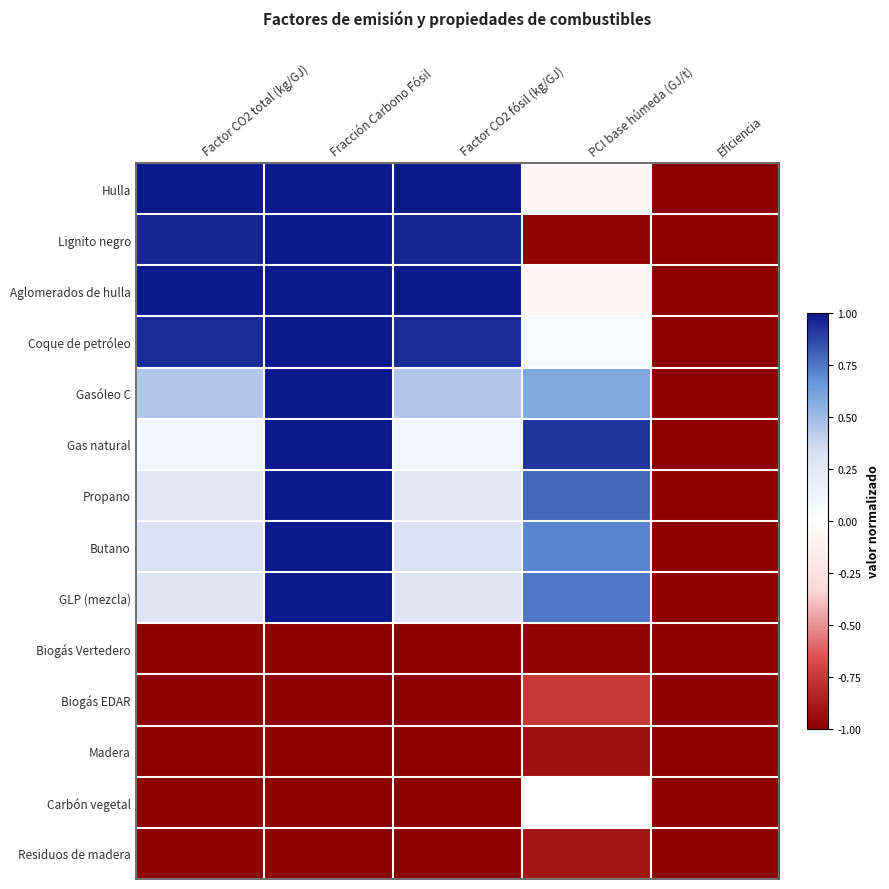

Reading left to right, list all the values displayed in this chart.

Hulla: Factor CO2 total (kg/GJ)=1.0	Fracción Carbono Fósil=1.0	Factor CO2 fósil (kg/GJ)=1.0	PCI base húmeda (GJ/t)=-0.1	Eficiencia=-1.0
Lignito negro: Factor CO2 total (kg/GJ)=1.0	Fracción Carbono Fósil=1.0	Factor CO2 fósil (kg/GJ)=1.0	PCI base húmeda (GJ/t)=-1.0	Eficiencia=-1.0
Aglomerados de hulla: Factor CO2 total (kg/GJ)=1.0	Fracción Carbono Fósil=1.0	Factor CO2 fósil (kg/GJ)=1.0	PCI base húmeda (GJ/t)=-0.1	Eficiencia=-1.0
Coque de petróleo: Factor CO2 total (kg/GJ)=0.9	Fracción Carbono Fósil=1.0	Factor CO2 fósil (kg/GJ)=0.9	PCI base húmeda (GJ/t)=0.1	Eficiencia=-1.0
Gasóleo C: Factor CO2 total (kg/GJ)=0.4	Fracción Carbono Fósil=1.0	Factor CO2 fósil (kg/GJ)=0.4	PCI base húmeda (GJ/t)=0.6	Eficiencia=-1.0
Gas natural: Factor CO2 total (kg/GJ)=0.1	Fracción Carbono Fósil=1.0	Factor CO2 fósil (kg/GJ)=0.1	PCI base húmeda (GJ/t)=0.9	Eficiencia=-1.0
Propano: Factor CO2 total (kg/GJ)=0.3	Fracción Carbono Fósil=1.0	Factor CO2 fósil (kg/GJ)=0.3	PCI base húmeda (GJ/t)=0.8	Eficiencia=-1.0
Butano: Factor CO2 total (kg/GJ)=0.3	Fracción Carbono Fósil=1.0	Factor CO2 fósil (kg/GJ)=0.3	PCI base húmeda (GJ/t)=0.7	Eficiencia=-1.0
GLP (mezcla): Factor CO2 total (kg/GJ)=0.3	Fracción Carbono Fósil=1.0	Factor CO2 fósil (kg/GJ)=0.3	PCI base húmeda (GJ/t)=0.8	Eficiencia=-1.0
Biogás Vertedero: Factor CO2 total (kg/GJ)=-1.0	Fracción Carbono Fósil=-1.0	Factor CO2 fósil (kg/GJ)=-1.0	PCI base húmeda (GJ/t)=-1.0	Eficiencia=-1.0
Biogás EDAR: Factor CO2 total (kg/GJ)=-1.0	Fracción Carbono Fósil=-1.0	Factor CO2 fósil (kg/GJ)=-1.0	PCI base húmeda (GJ/t)=-0.7	Eficiencia=-1.0
Madera: Factor CO2 total (kg/GJ)=-1.0	Fracción Carbono Fósil=-1.0	Factor CO2 fósil (kg/GJ)=-1.0	PCI base húmeda (GJ/t)=-0.9	Eficiencia=-1.0
Carbón vegetal: Factor CO2 total (kg/GJ)=-1.0	Fracción Carbono Fósil=-1.0	Factor CO2 fósil (kg/GJ)=-1.0	PCI base húmeda (GJ/t)=-0.0	Eficiencia=-1.0
Residuos de madera: Factor CO2 total (kg/GJ)=-1.0	Fracción Carbono Fósil=-1.0	Factor CO2 fósil (kg/GJ)=-1.0	PCI base húmeda (GJ/t)=-0.9	Eficiencia=-1.0